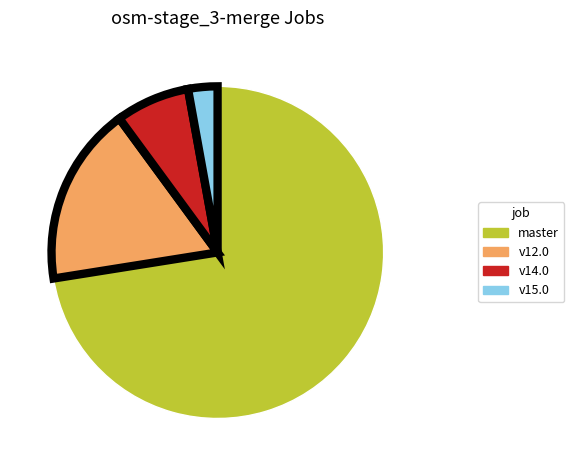

Is there any slice that represents more than half of the pie?

Yes